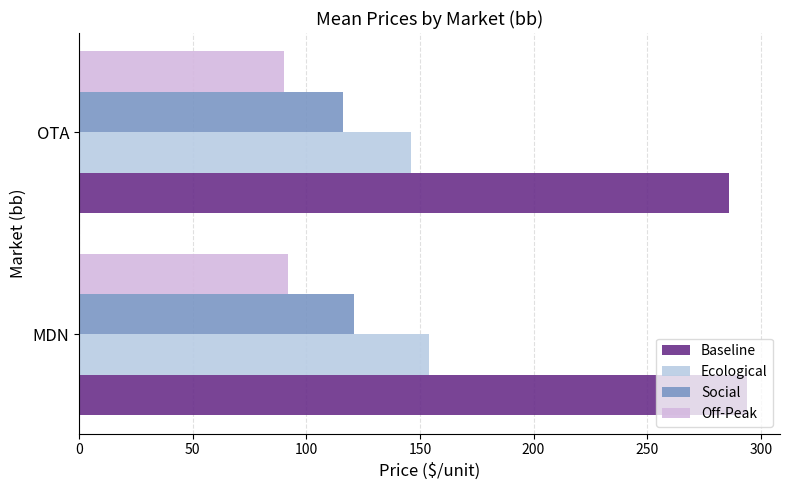

How many values in the Off-Peak series are below 92?

1